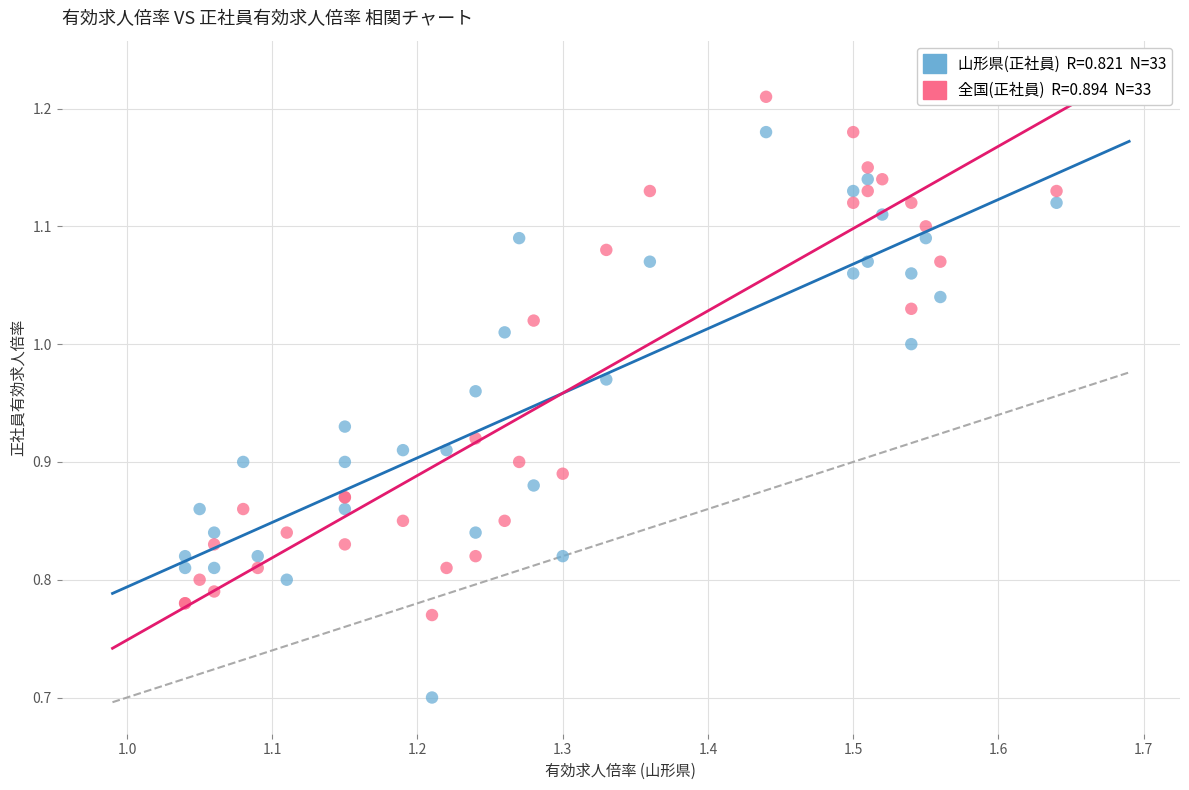

Across all series, what Y value is closest to 0?

0.7